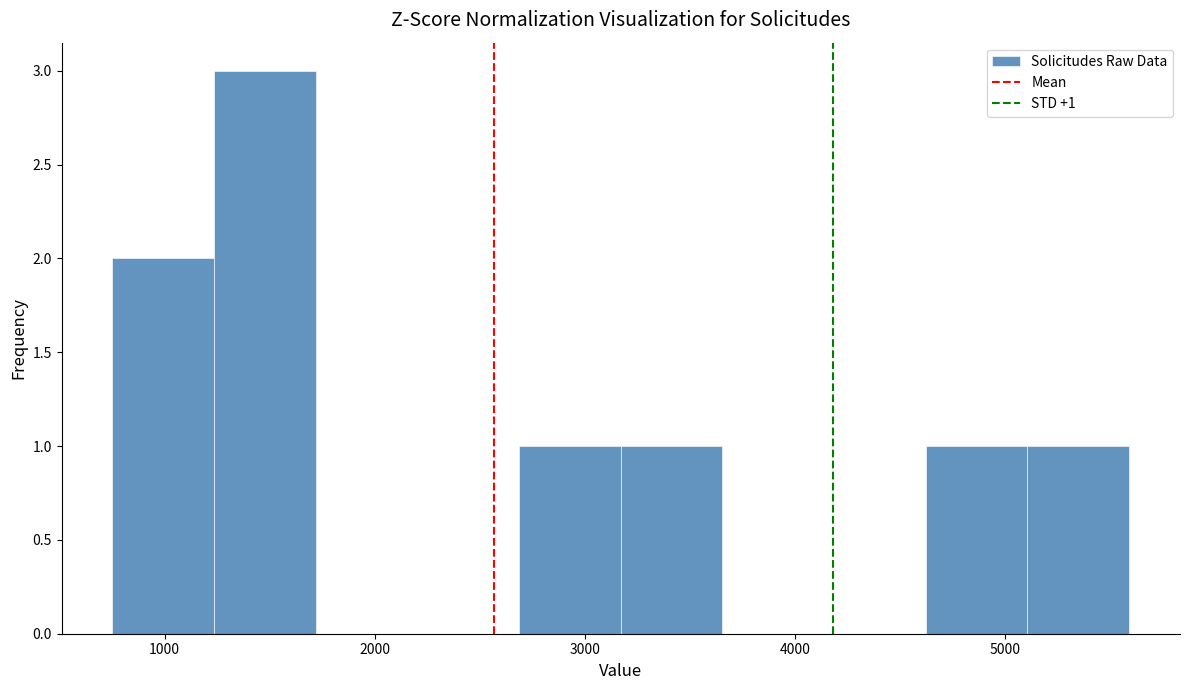

Which range on the x-axis has the tallest bar?

1200 to 1700